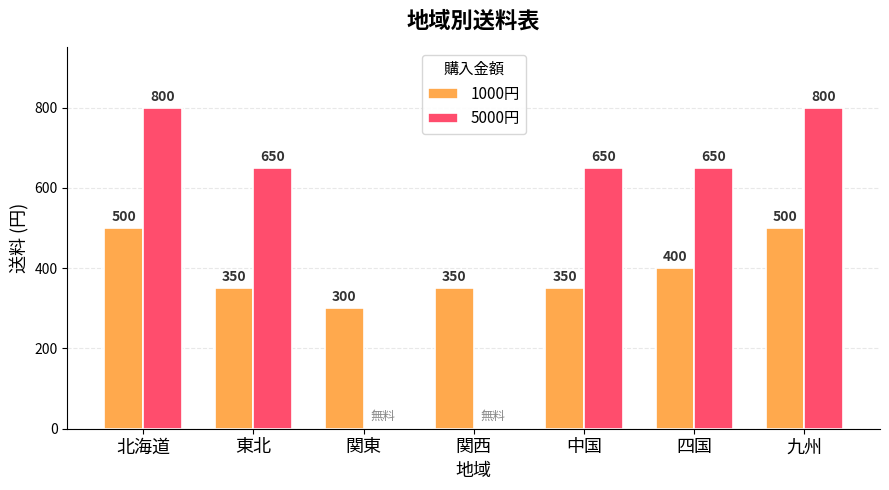

Reading left to right, transcribe all the data shown in this chart.

1000円: 北海道=500	東北=350	関東=300	関西=350	中国=350	四国=400	九州=500
5000円: 北海道=800	東北=650	関東=0	関西=0	中国=650	四国=650	九州=800